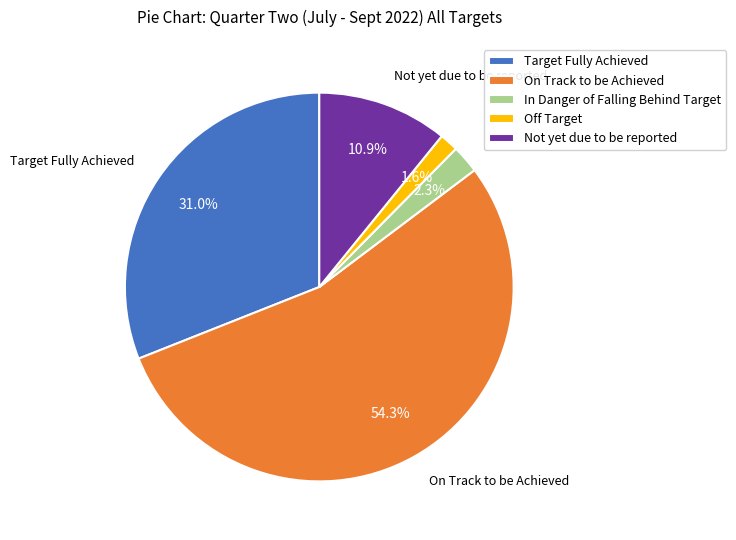

Does On Track to be Achieved represent more than half of the total?

Yes